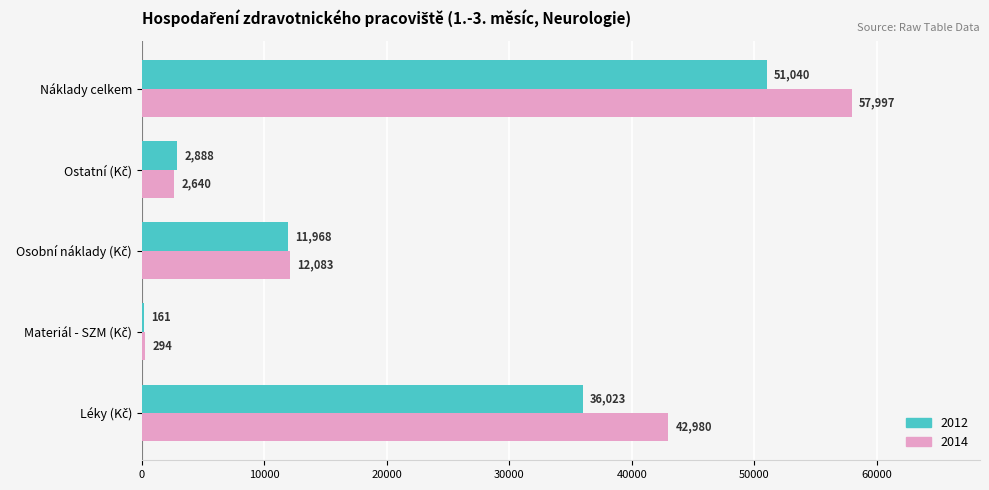

At which category is the sum across all series the highest?

Náklady celkem